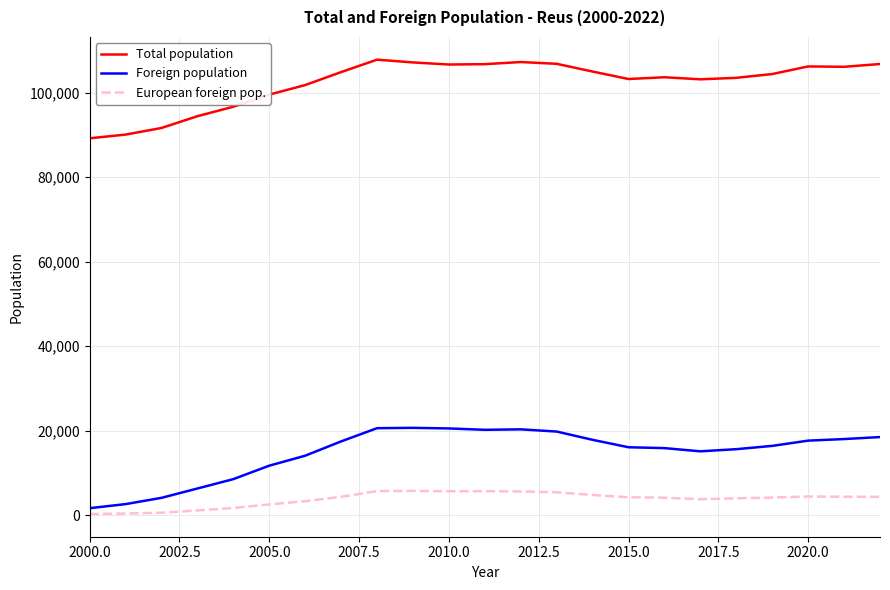

True or false: Foreign population and Total population intersect in this chart.

False